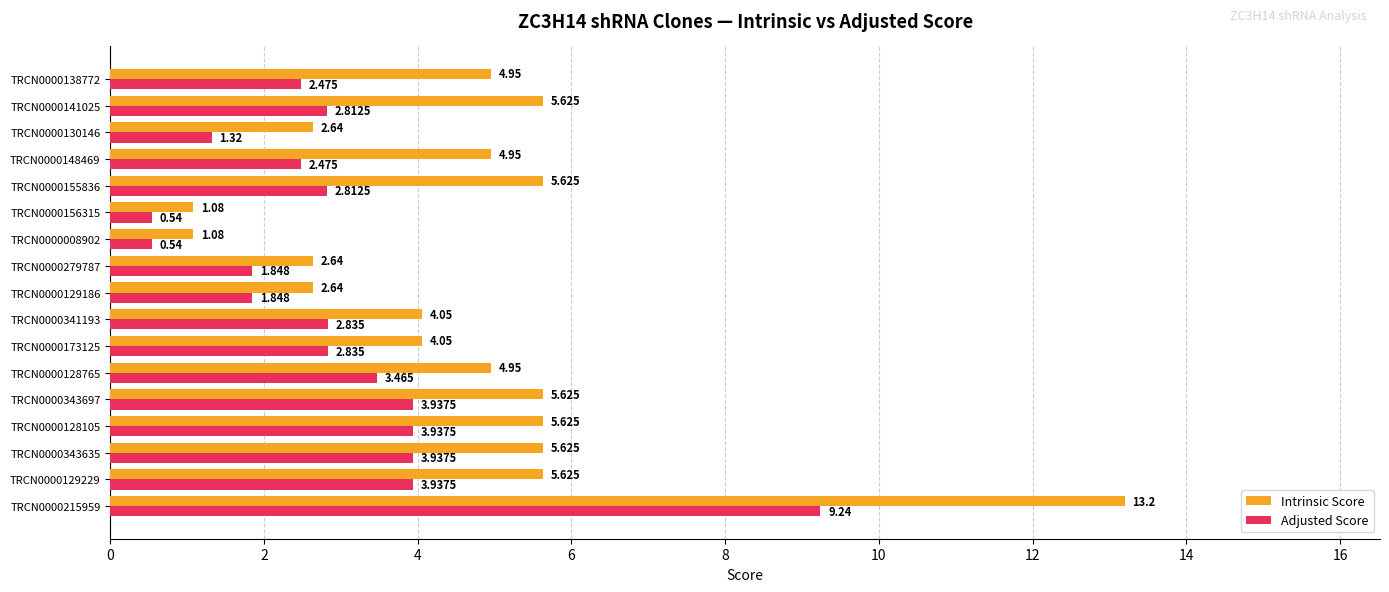

Is the value of Intrinsic Score at TRCN0000173125 greater than the value of Adjusted Score at TRCN0000279787?

Yes